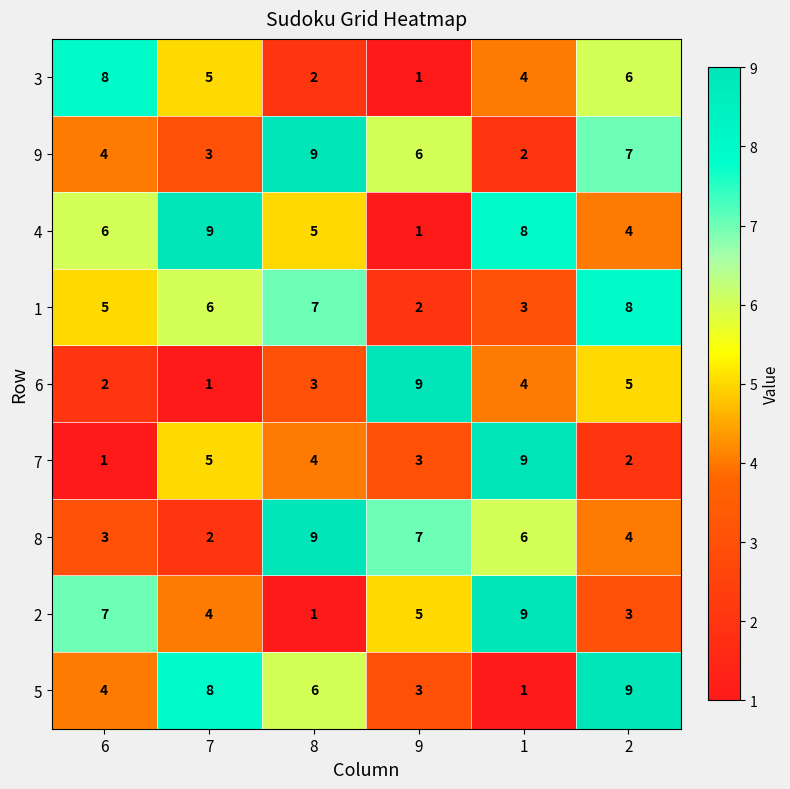

What is the highest value of the 5 series?

9